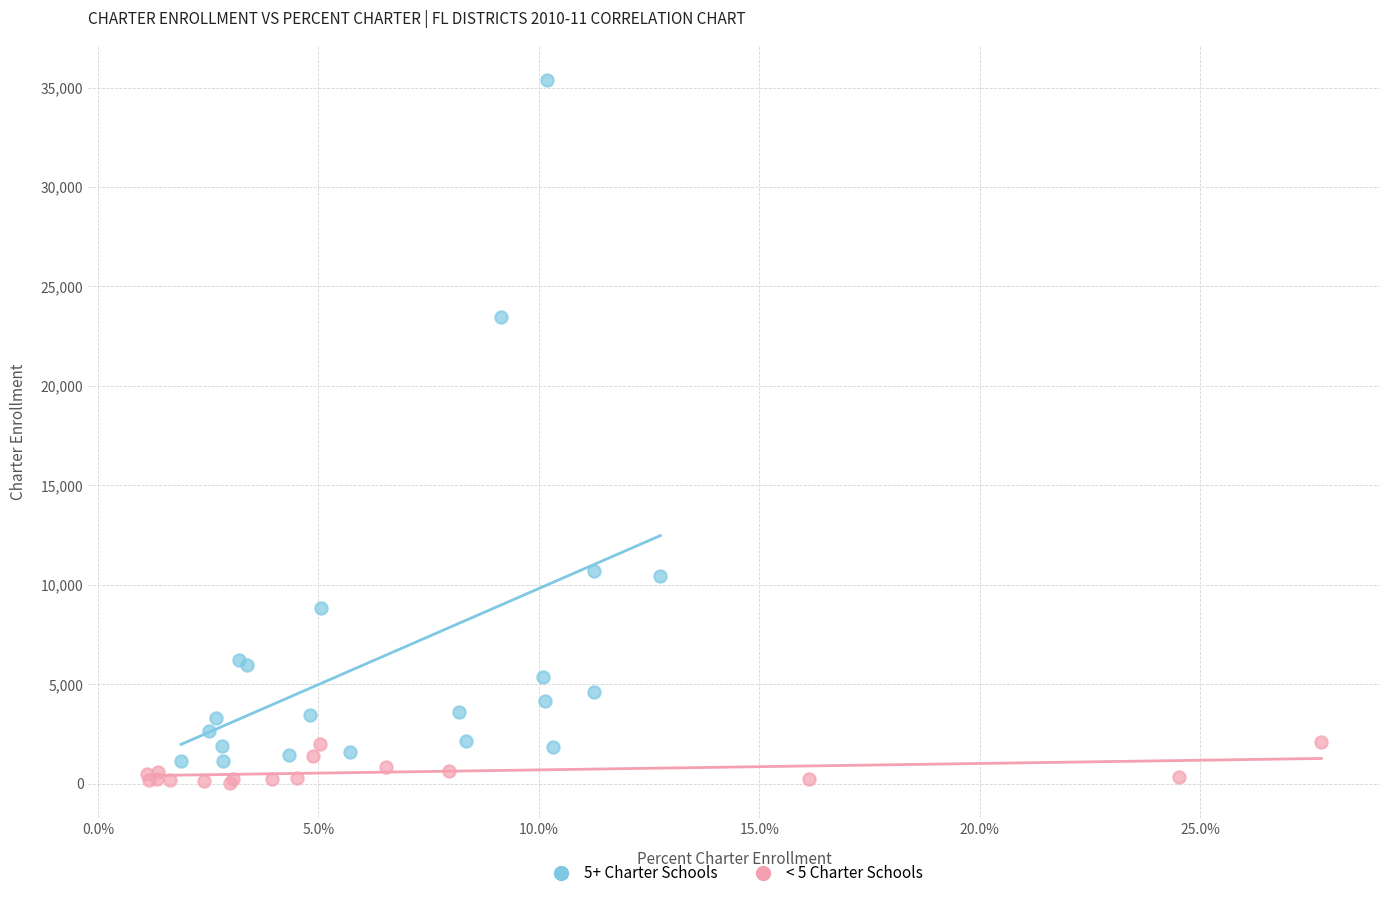

Which series has the widest spread of Y values?

5+ Charter Schools